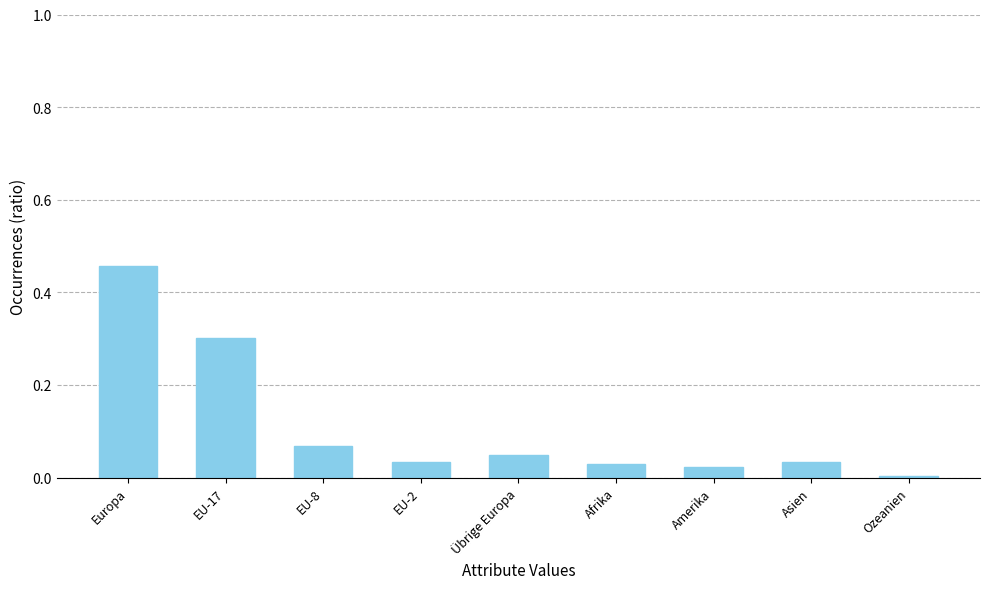

True or false: the data shows 0.0 at Ozeanien.

True